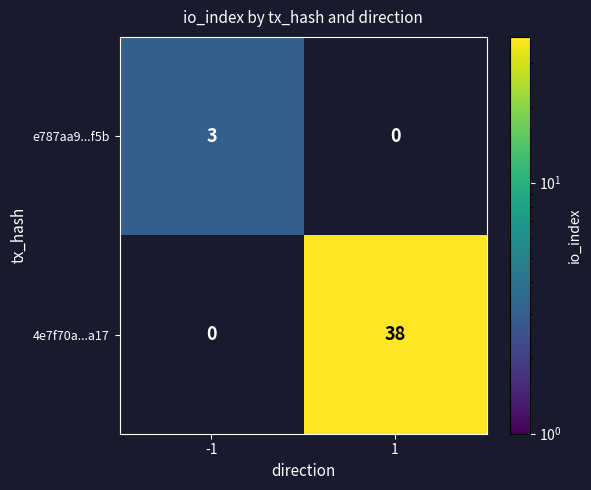

True or false: e787aa9...f5b has a value of 1 at -1.

False